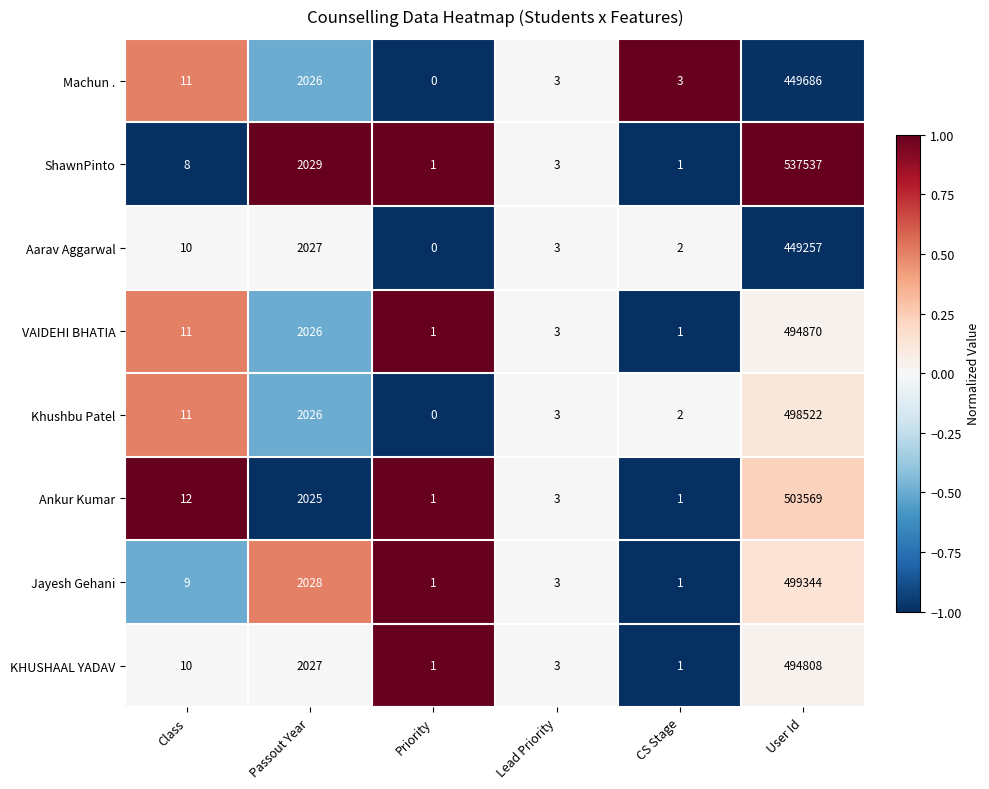

True or false: KHUSHAAL YADAV has a value of 1 at CS Stage.

True